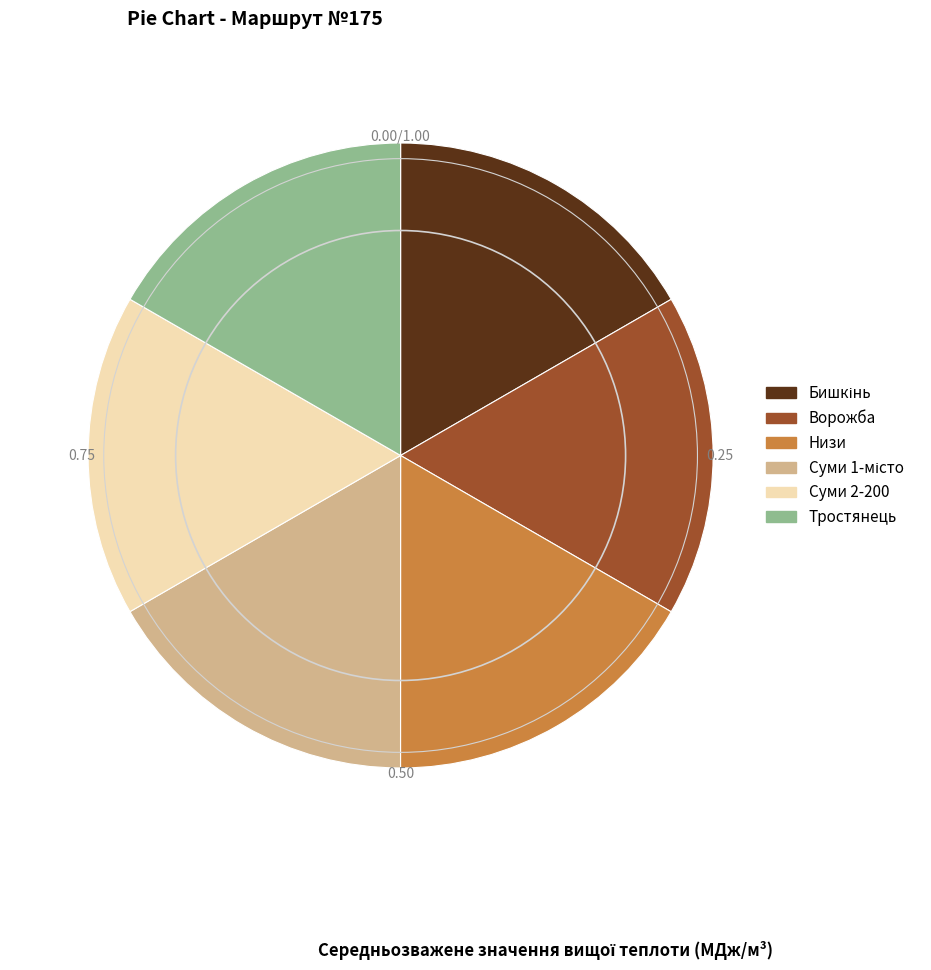

Does any single category account for the majority?

No